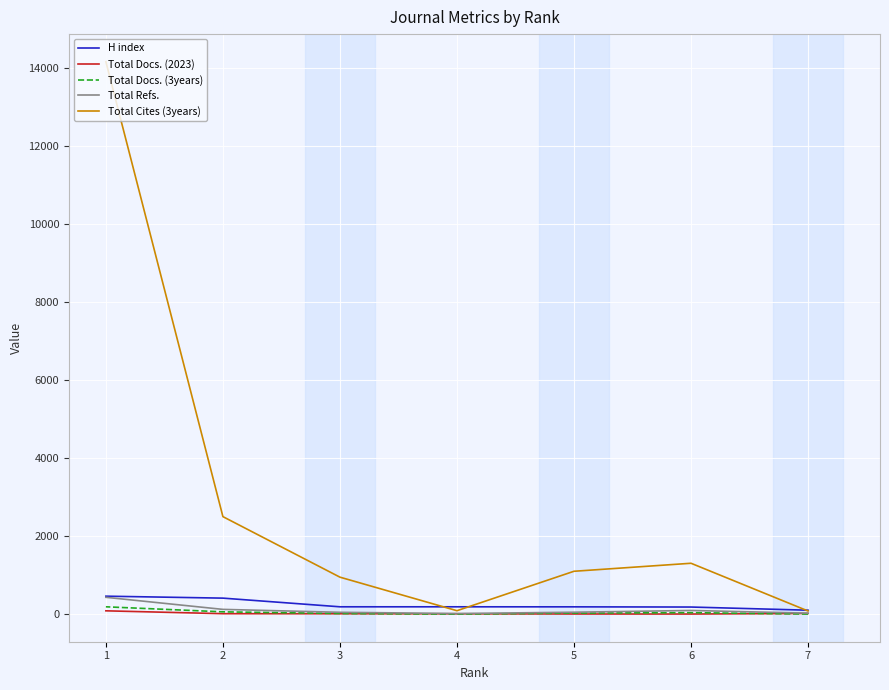

Is it true that Total Docs. (2023) equals 14 at 2?

True